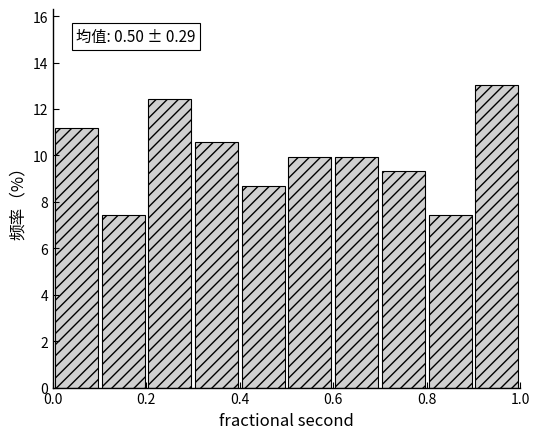

Over which range of the x-axis is the bar tallest?

0.9 to 1.0